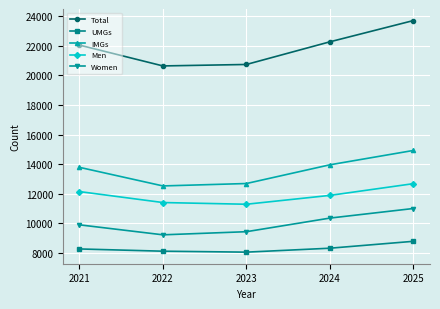

What is the value of the UMGs point at the 2nd from the left?

8112